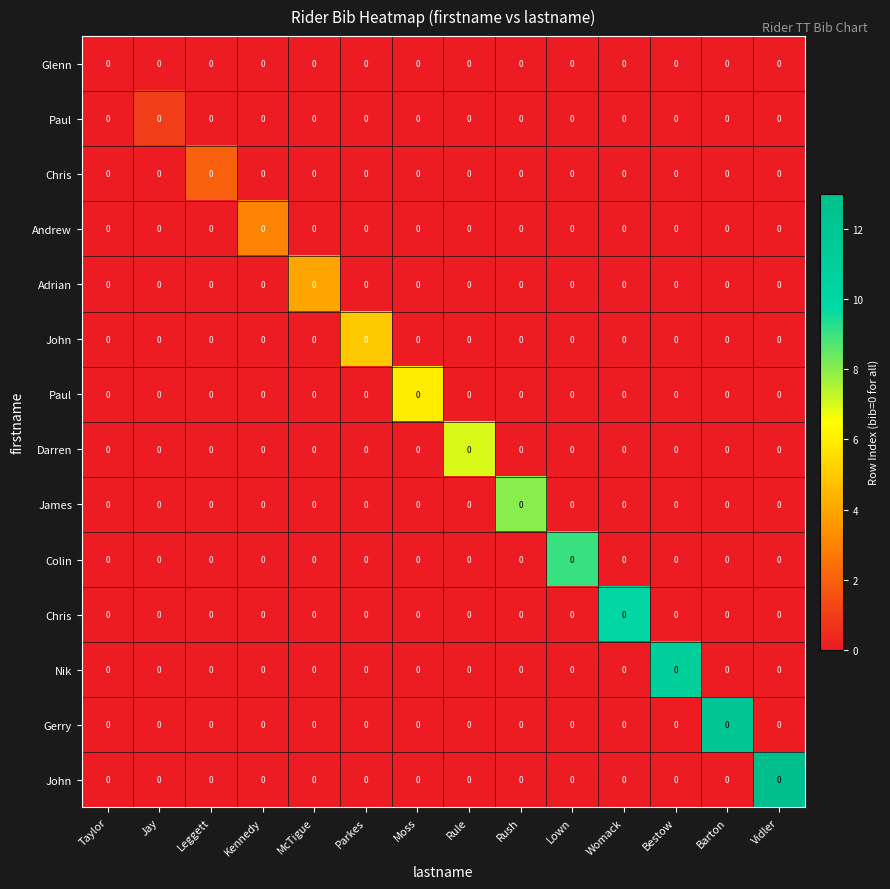

At which category is the sum across all series the highest?

Vidler